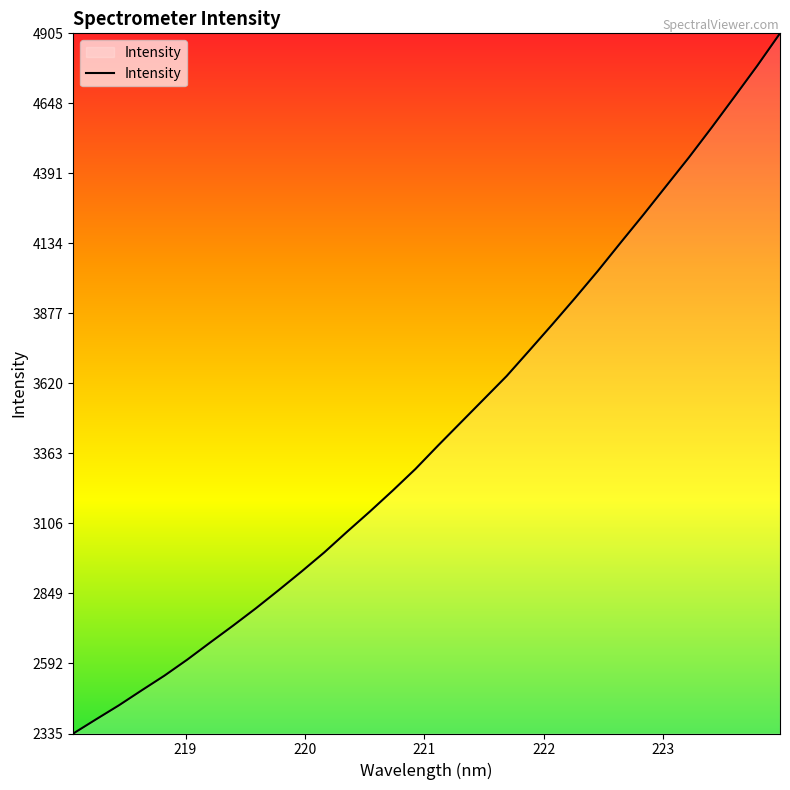

What is the smallest value displayed?

2335.3